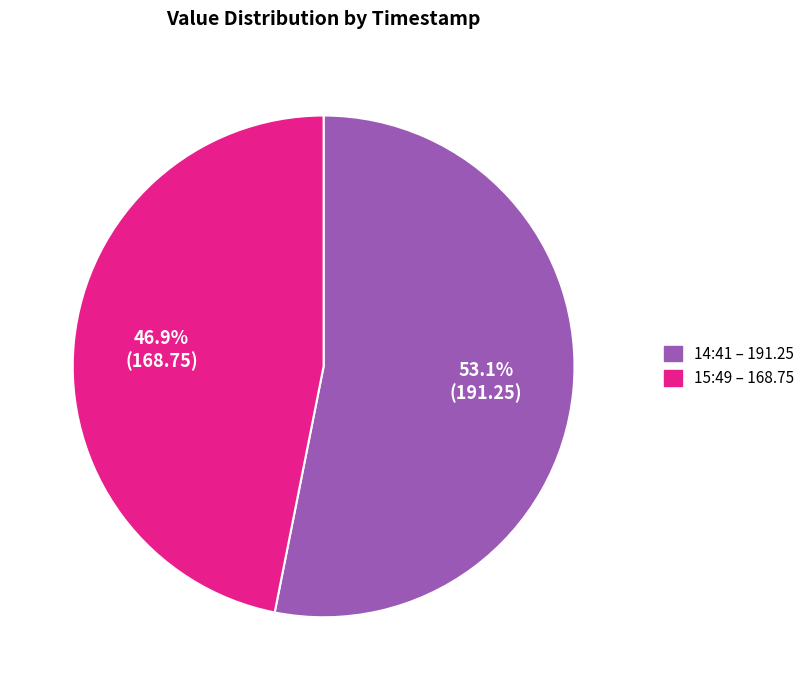

To the nearest percent, what is the difference between the largest and smallest slice percentages?

6%